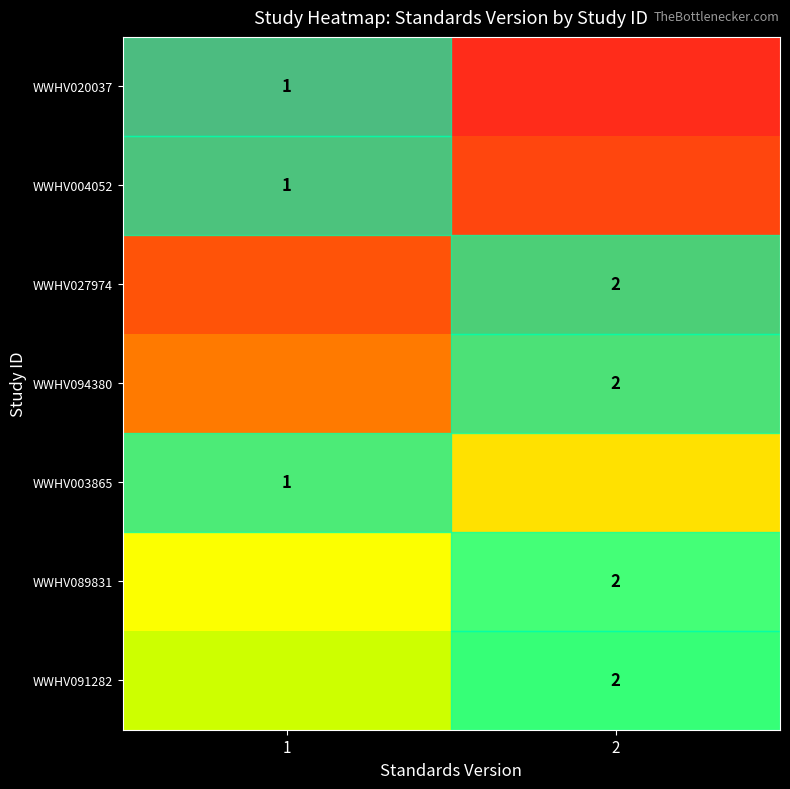

Is the value of WWHV094380 at 2 greater than the value of WWHV020037 at 1?

Yes